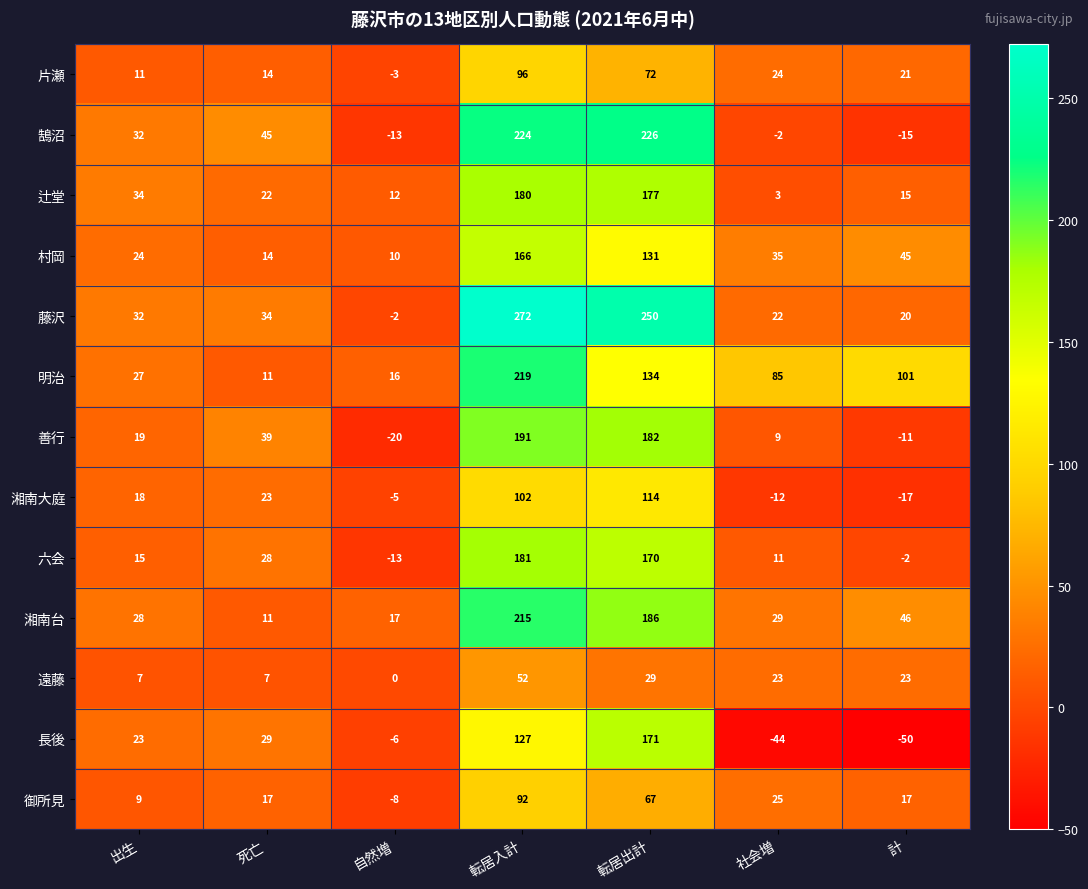

What is the minimum value shown in the chart?

-50